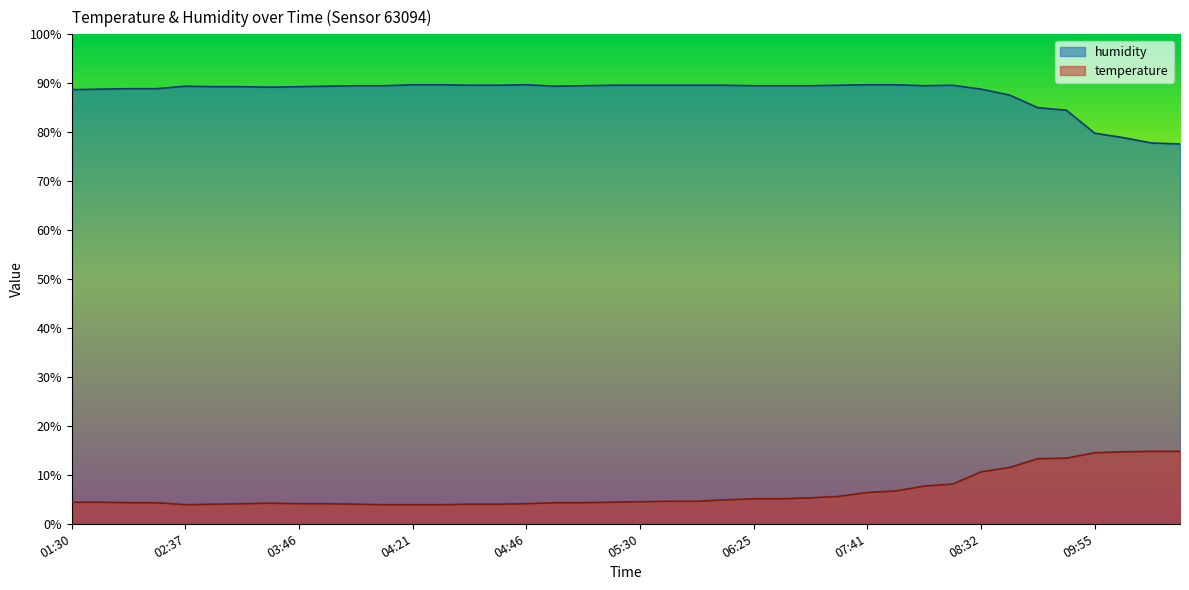

Reading left to right, what are all the values shown in this chart?

temperature: 4.4	4.4	4.3	4.3	3.9	4.0	4.1	4.2	4.1	4.1	4.0	3.9	3.9	3.9	4.0	4.0	4.1	4.3	4.3	4.4	4.5	4.6	4.6	4.9	5.1	5.1	5.3	5.6	6.4	6.7	7.7	8.1	10.6	11.5	13.3	13.4	14.5	14.7	14.8	14.8
humidity: 88.7	88.8	88.9	88.9	89.4	89.3	89.3	89.2	89.3	89.4	89.5	89.5	89.7	89.7	89.6	89.6	89.7	89.4	89.5	89.6	89.6	89.6	89.6	89.6	89.5	89.5	89.5	89.6	89.7	89.7	89.5	89.6	88.8	87.6	85.0	84.5	79.8	78.9	77.8	77.6